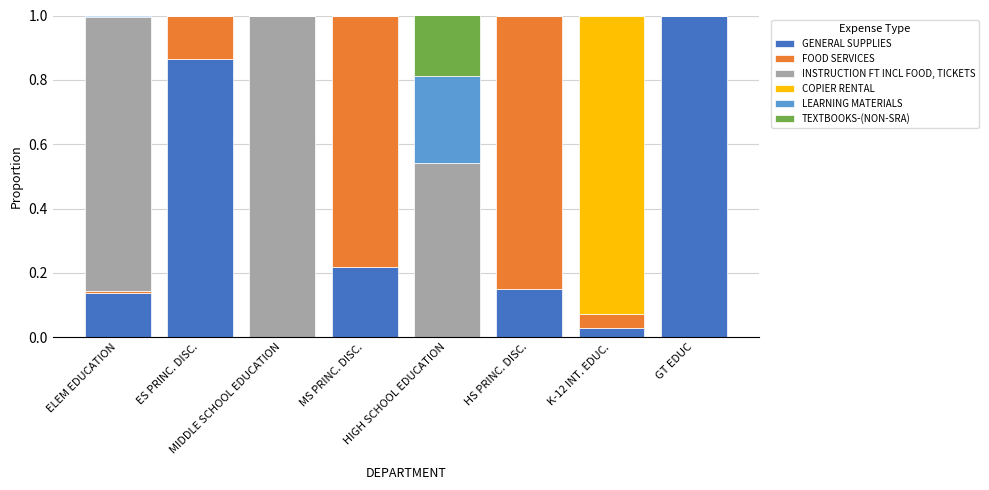

What is the maximum value for GENERAL SUPPLIES?

1.0